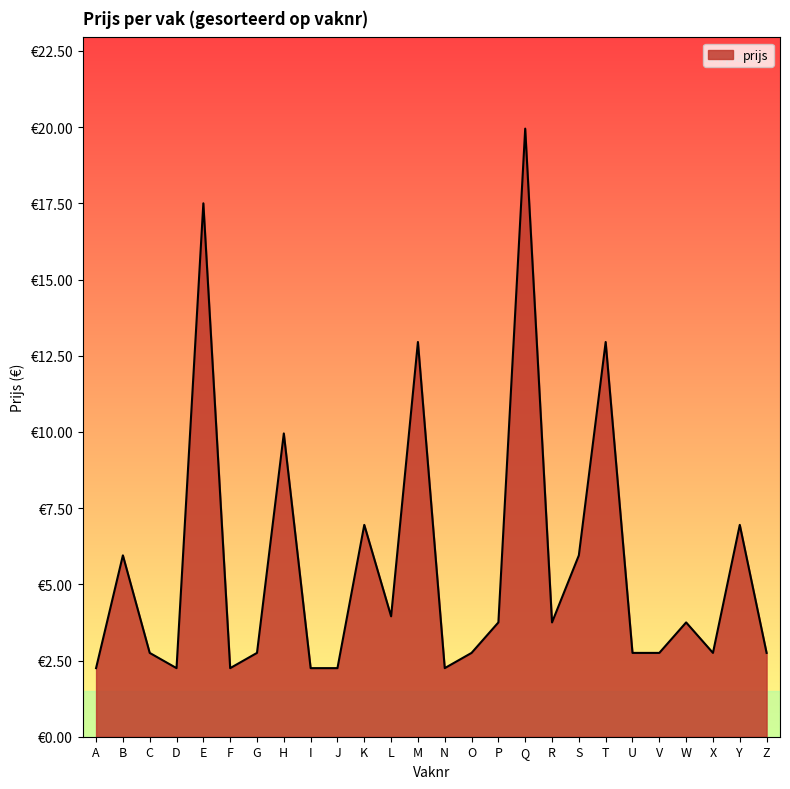

At which category does the chart reach its peak across all series?

Q